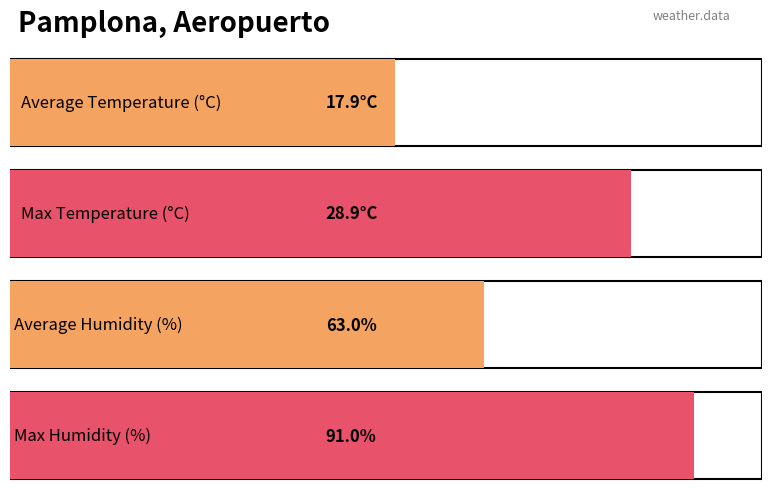

True or false: Humidity (%) has a value of 21.3 at 15:00.

False